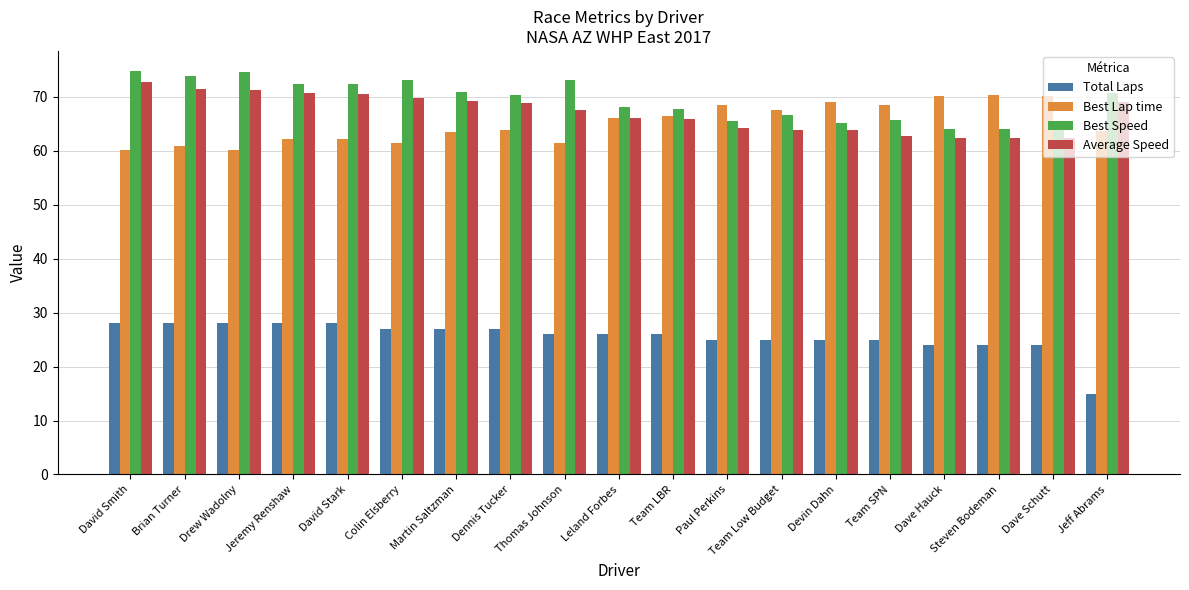

Which series has the largest total across all categories?

Best Speed